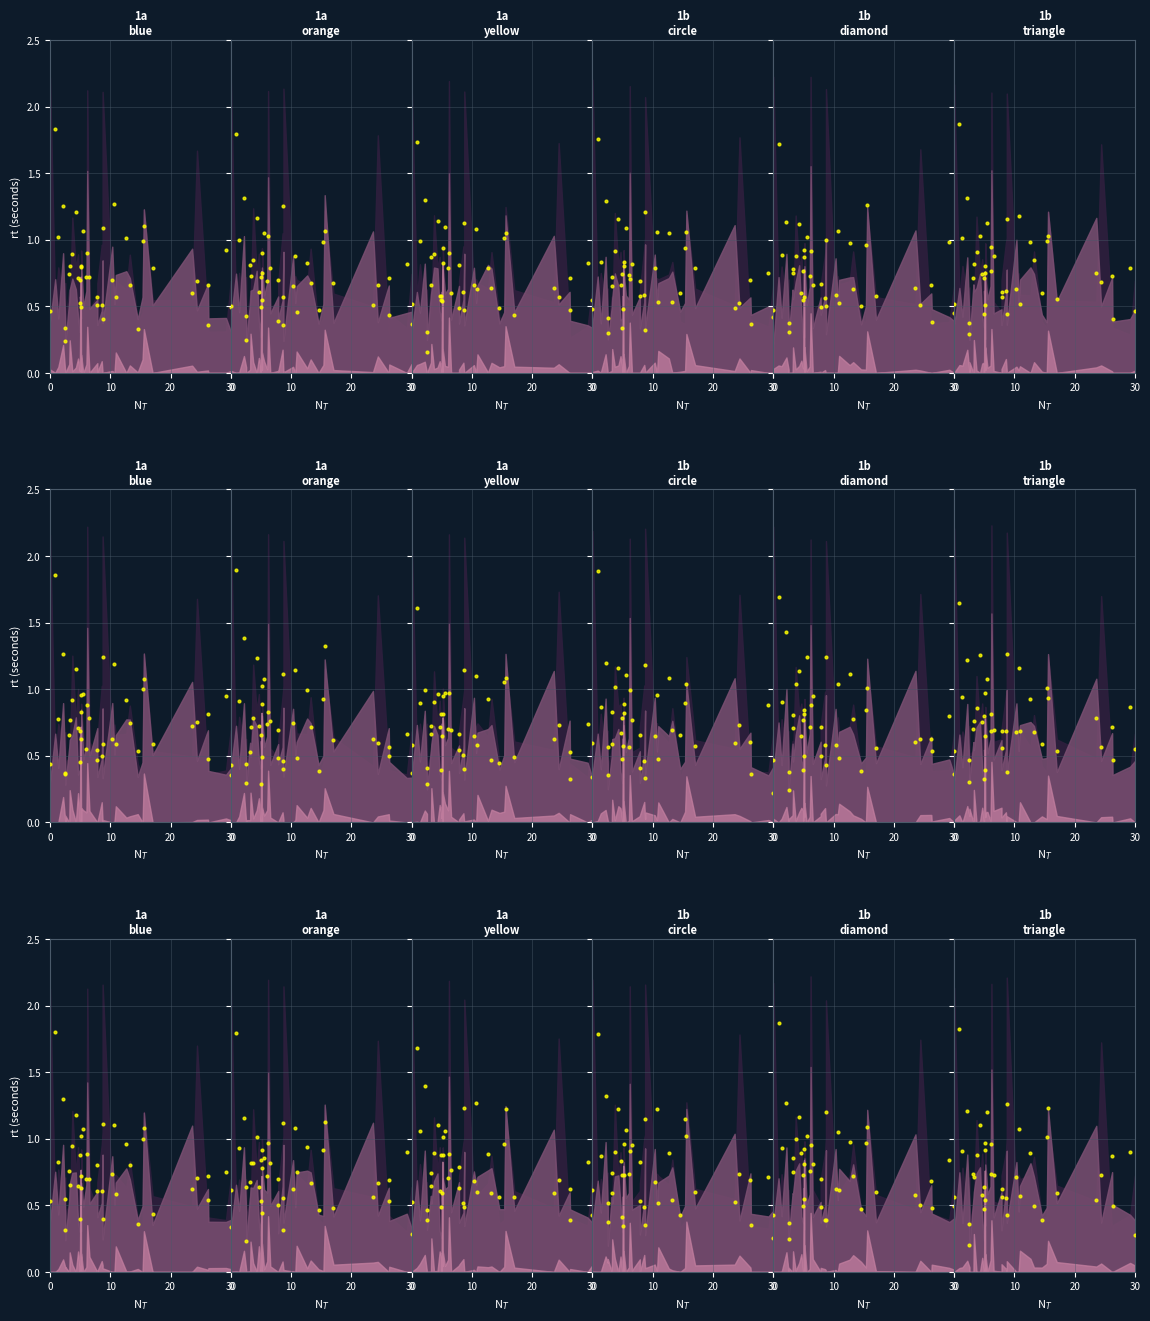

Between 22 and 6, which is larger?

6